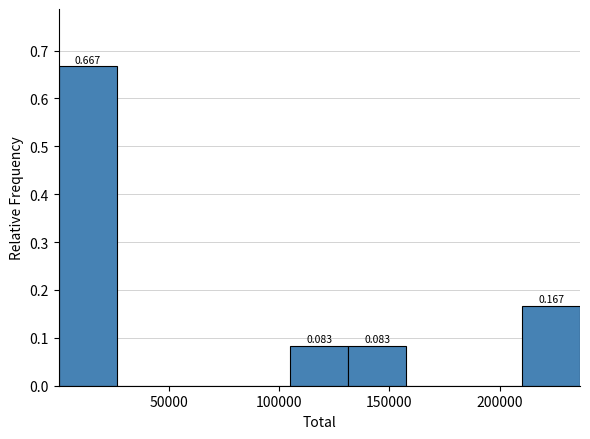

Over which range of the x-axis is the bar tallest?

0 to 25000